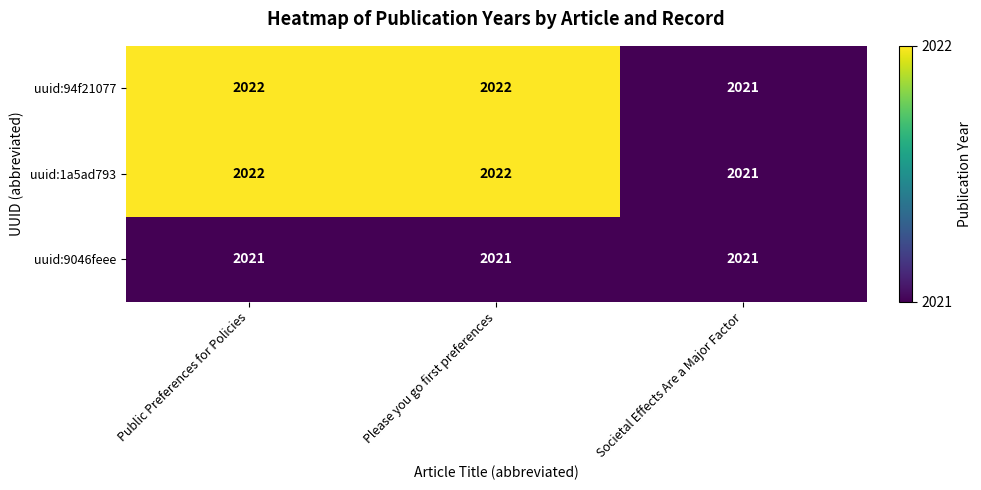

Reading left to right, transcribe all the data shown in this chart.

uuid:94f21077: Public Preferences for Policies=2022	Please you go first preferences=2022	Societal Effects Are a Major Factor=2021
uuid:1a5ad793: Public Preferences for Policies=2022	Please you go first preferences=2022	Societal Effects Are a Major Factor=2021
uuid:9046feee: Public Preferences for Policies=2021	Please you go first preferences=2021	Societal Effects Are a Major Factor=2021